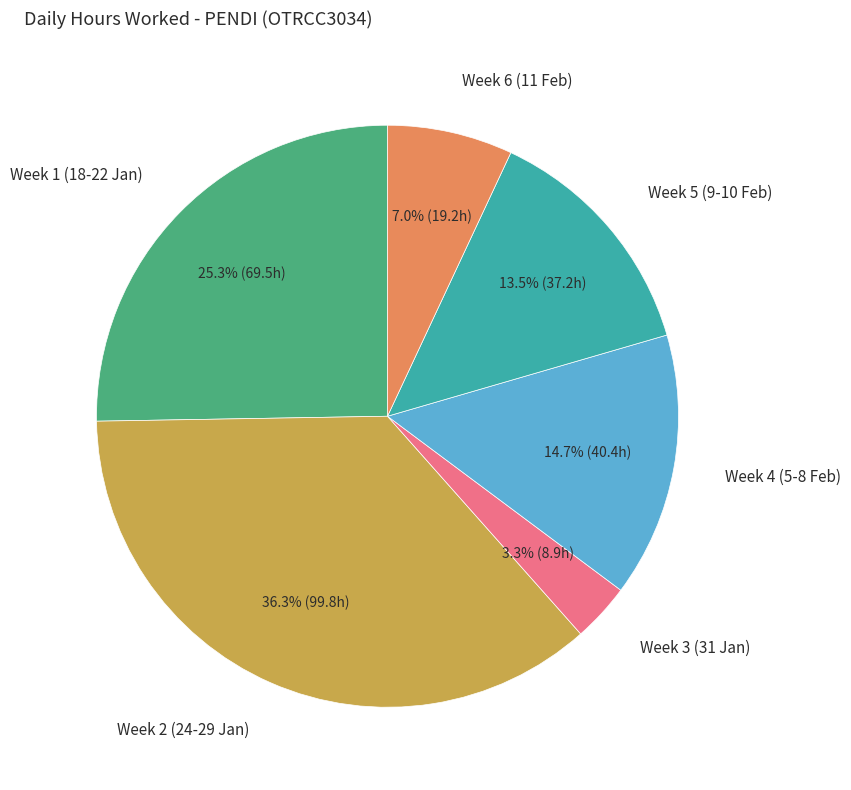

Does any single category account for the majority?

No